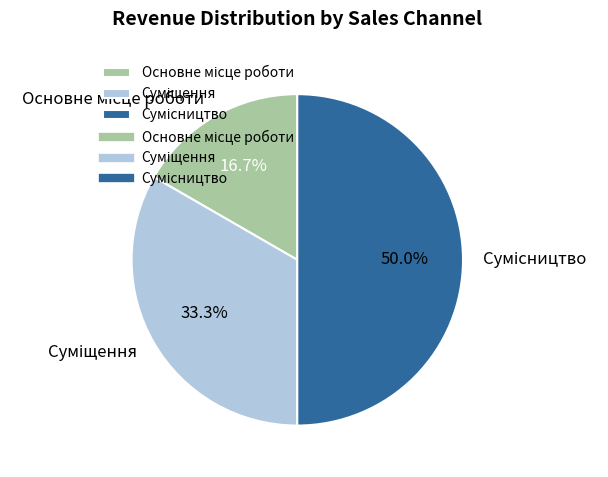

Do Сумісництво and Основне місце роботи together represent more than half of the pie?

Yes